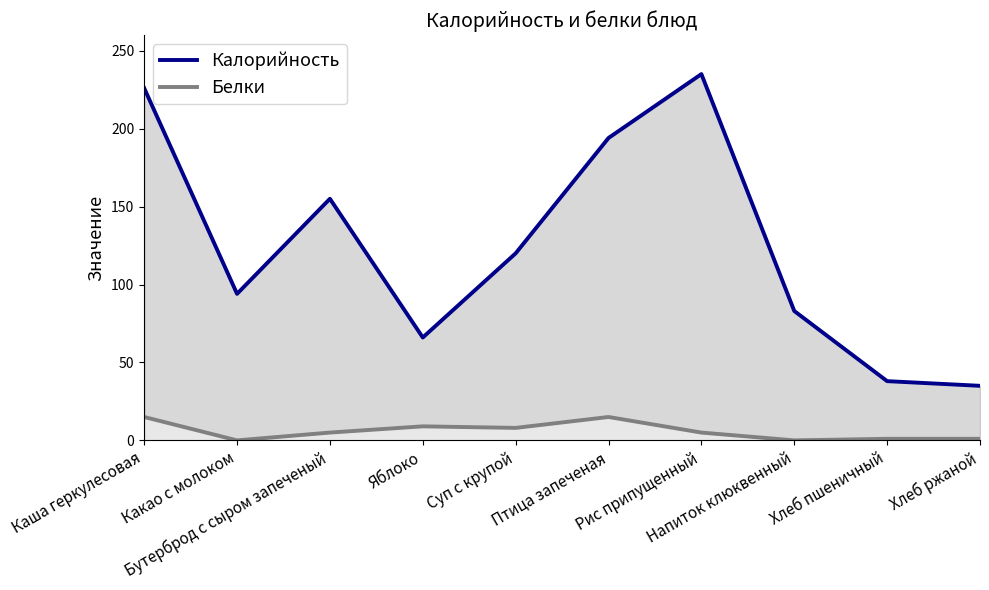

Which category has the lowest value in the Калорийность series?

Хлеб ржаной